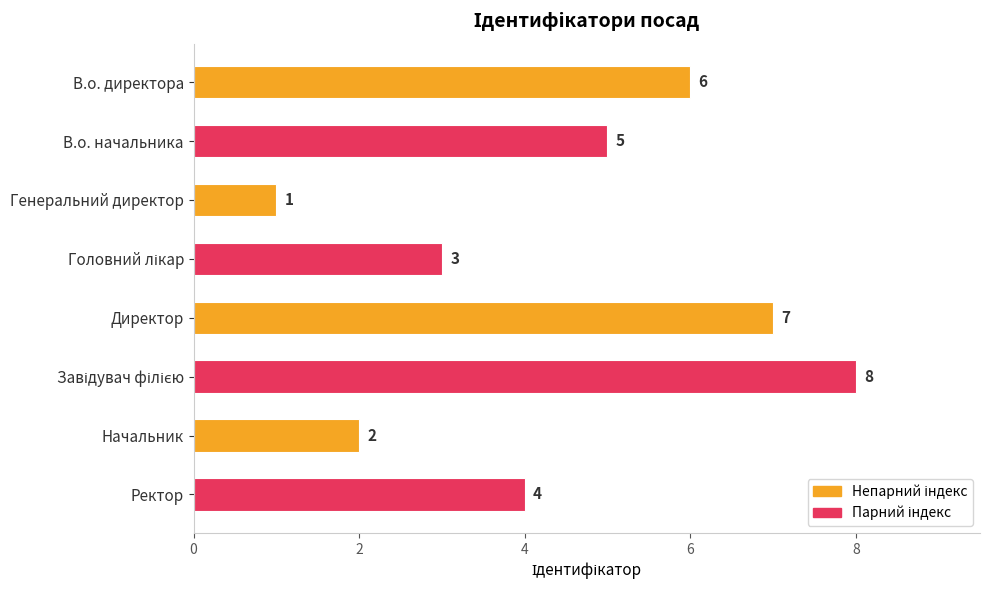

What is the difference between the second highest and minimum values?

6